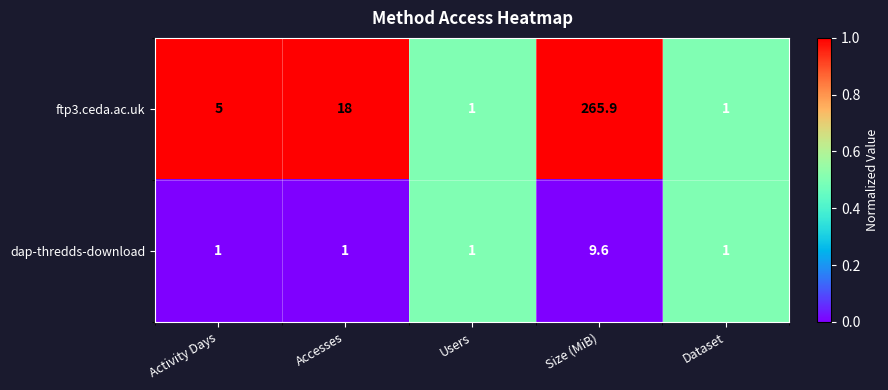

Count the number of data series in this chart.

2